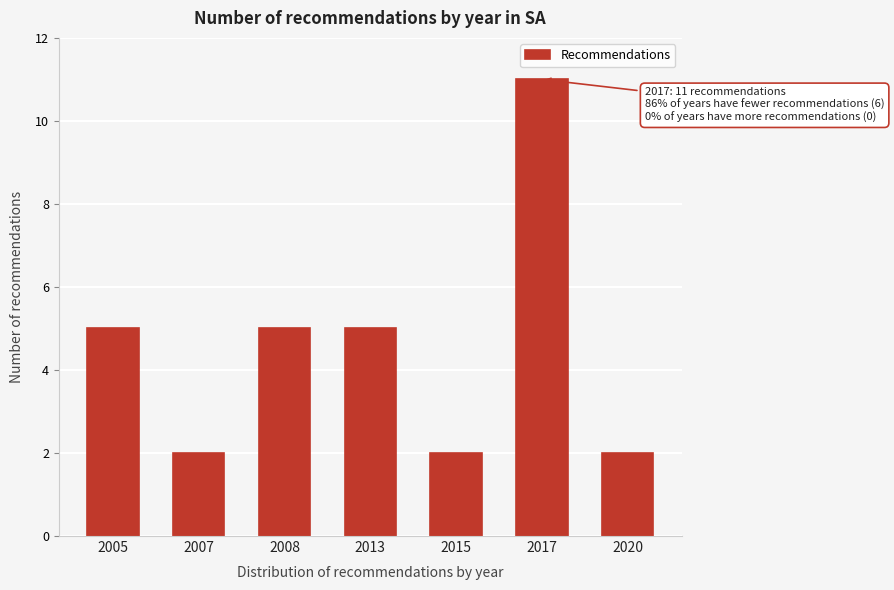

Reading left to right, list all the values displayed in this chart.

5	2	5	5	2	11	2